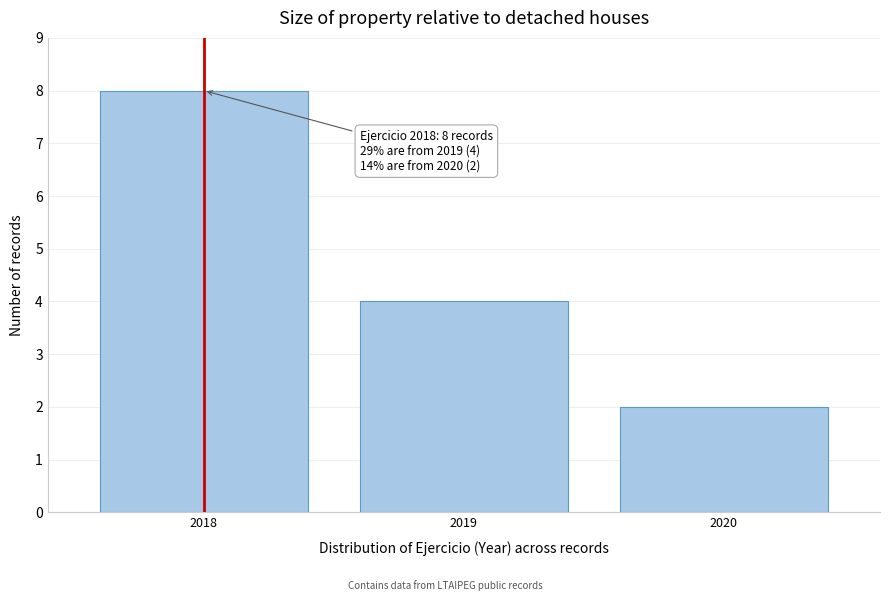

Reading right to left, transcribe all the data shown in this chart.

2	4	8